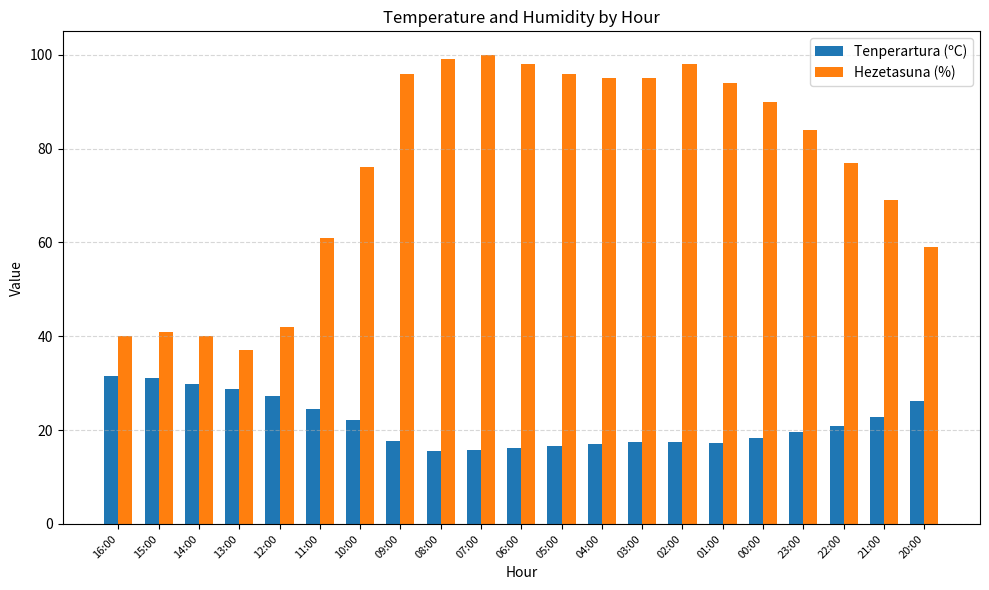

Count the number of data series in this chart.

2